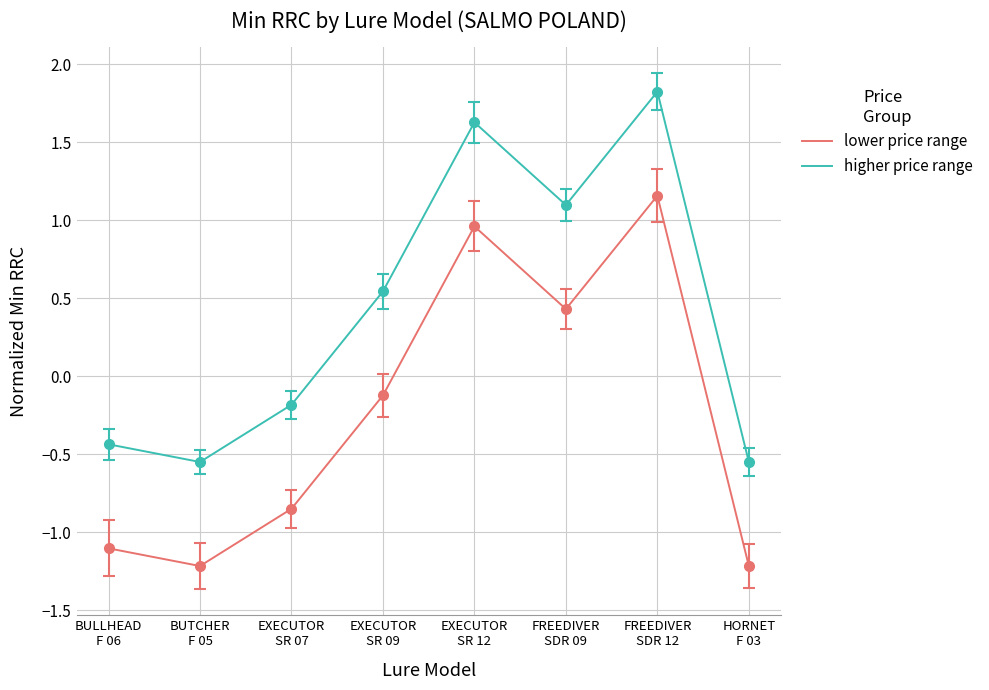

In lower price range, how many points are lower than both neighbors (excluding endpoints)?

2